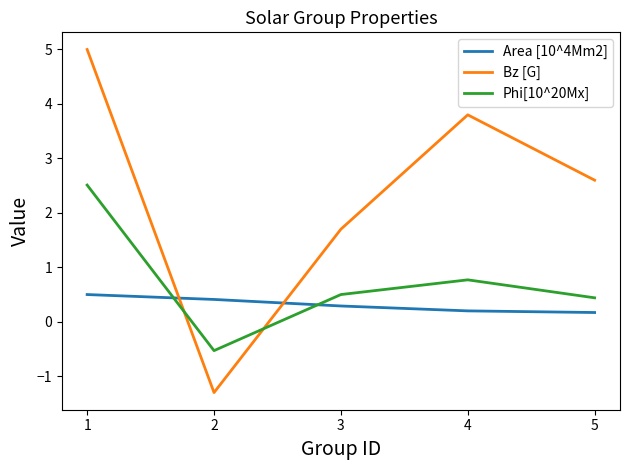

At which label does Phi[10^20Mx] reach its peak?

1